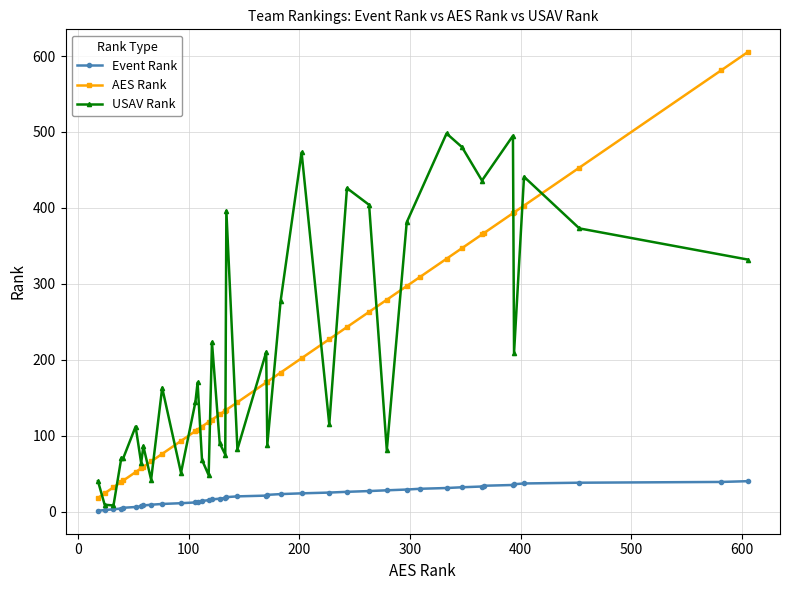

What is the highest value of the AES Rank series?

605